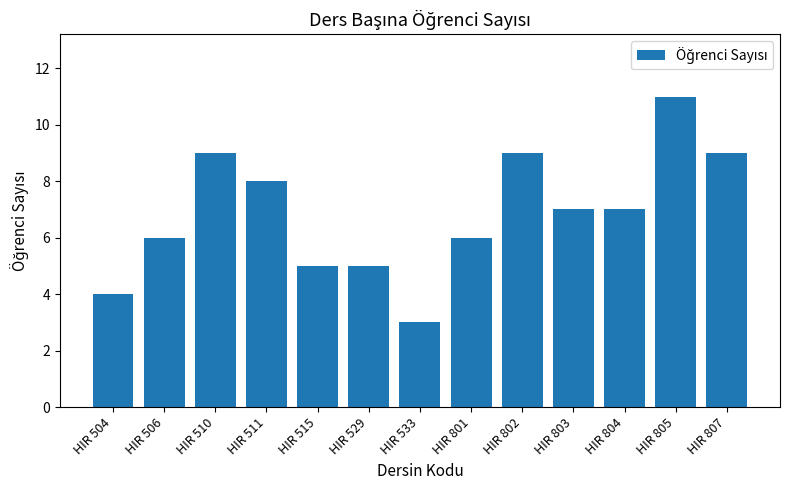

Reading left to right, what are all the values shown in this chart?

HIR 504=4	HIR 506=6	HIR 510=9	HIR 511=8	HIR 515=5	HIR 529=5	HIR 533=3	HIR 801=6	HIR 802=9	HIR 803=7	HIR 804=7	HIR 805=11	HIR 807=9